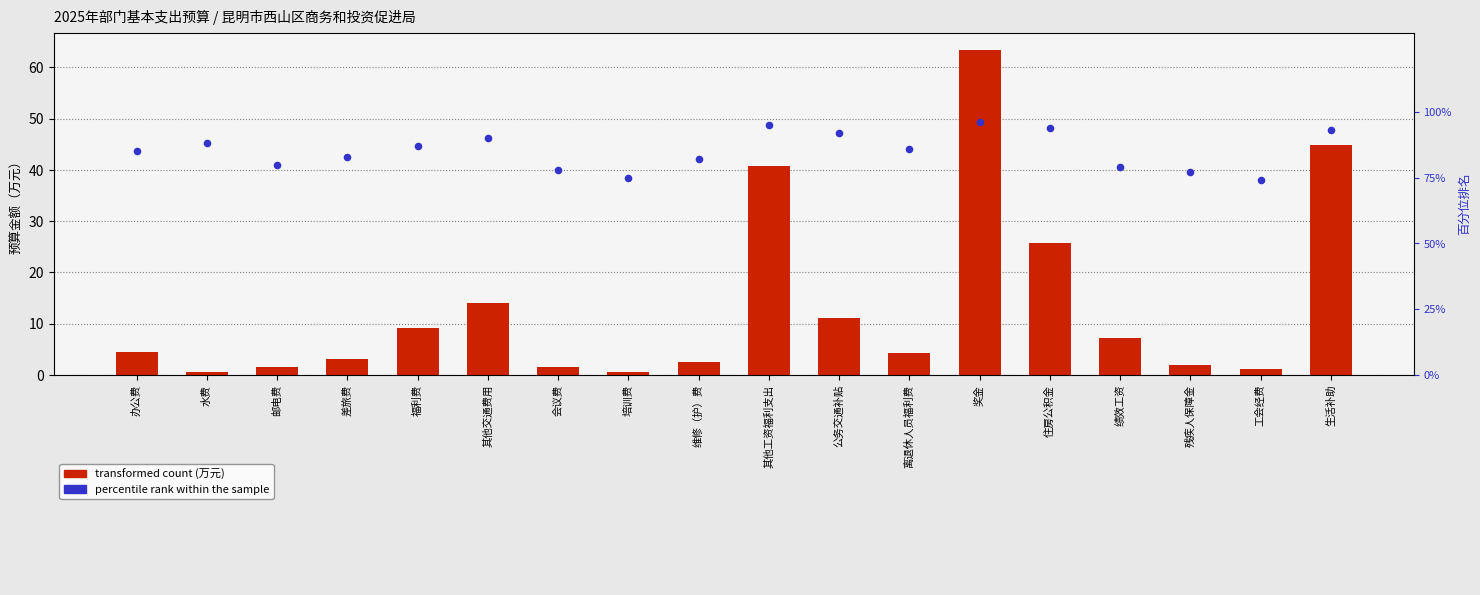

Which series contains the lowest Y value?

transformed count (万元)